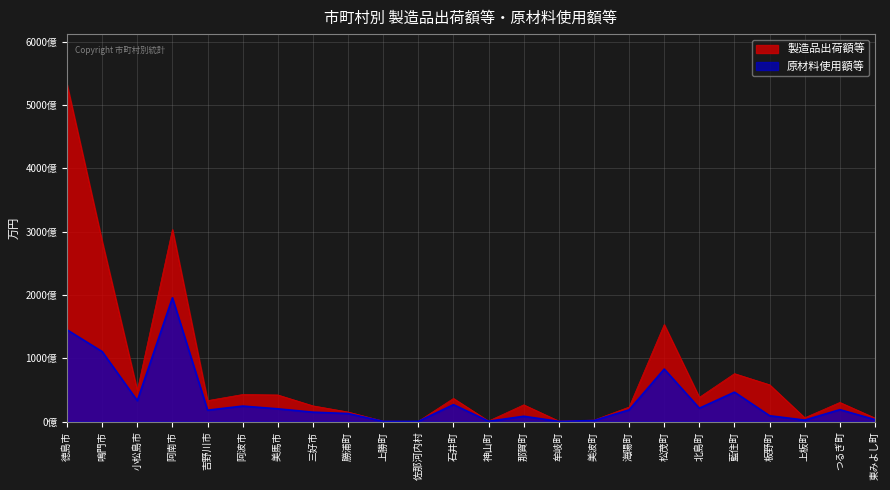

True or false: 製造品出荷額等 and 原材料使用額等 intersect in this chart.

False